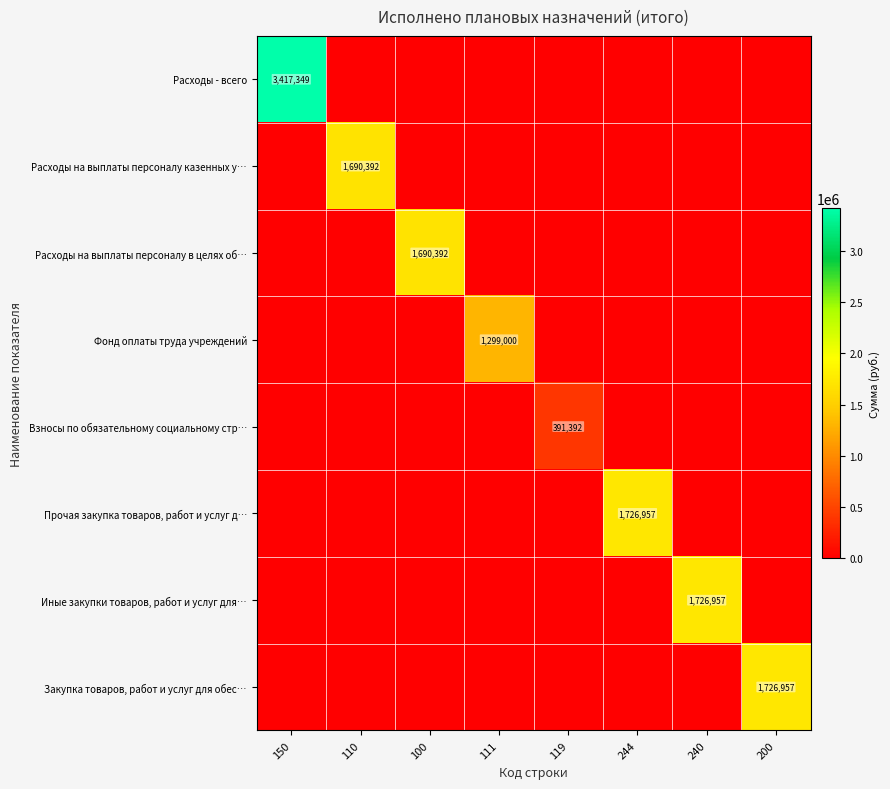

The value of Расходы на выплаты персоналу в целях об… at 119 is 0.0. True or false?

True